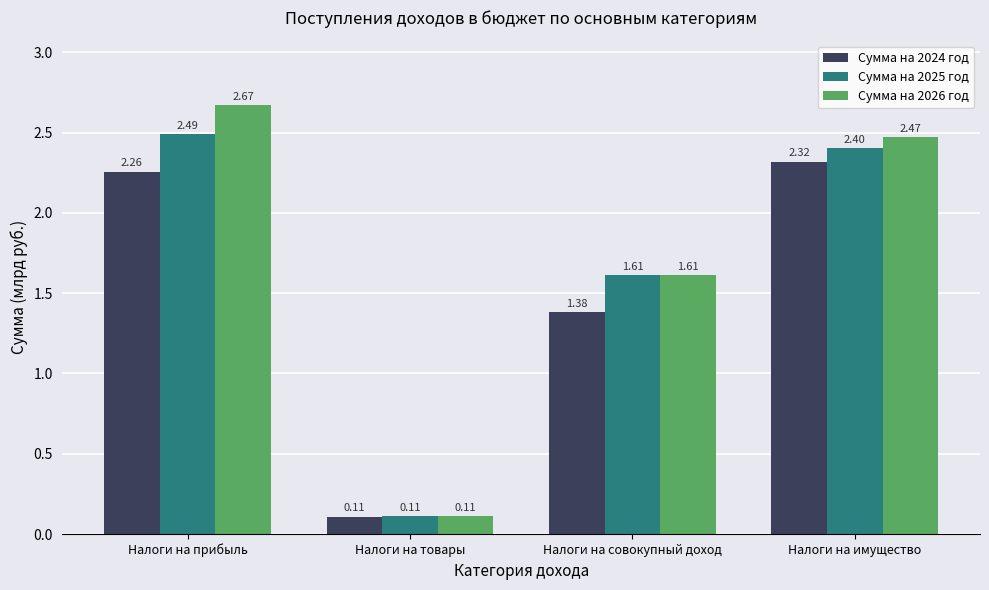

List the series in order of their overall mean, lowest first.

Сумма на 2024 год, Сумма на 2025 год, Сумма на 2026 год